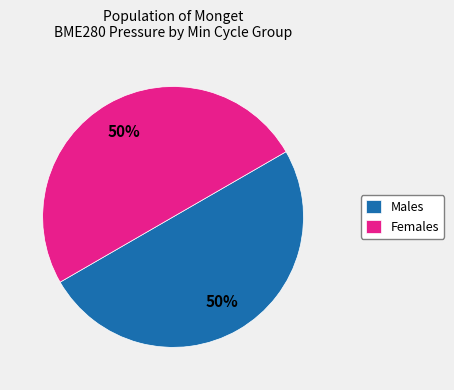

Approximately how many times larger is the value at Females compared to Males?

1.0